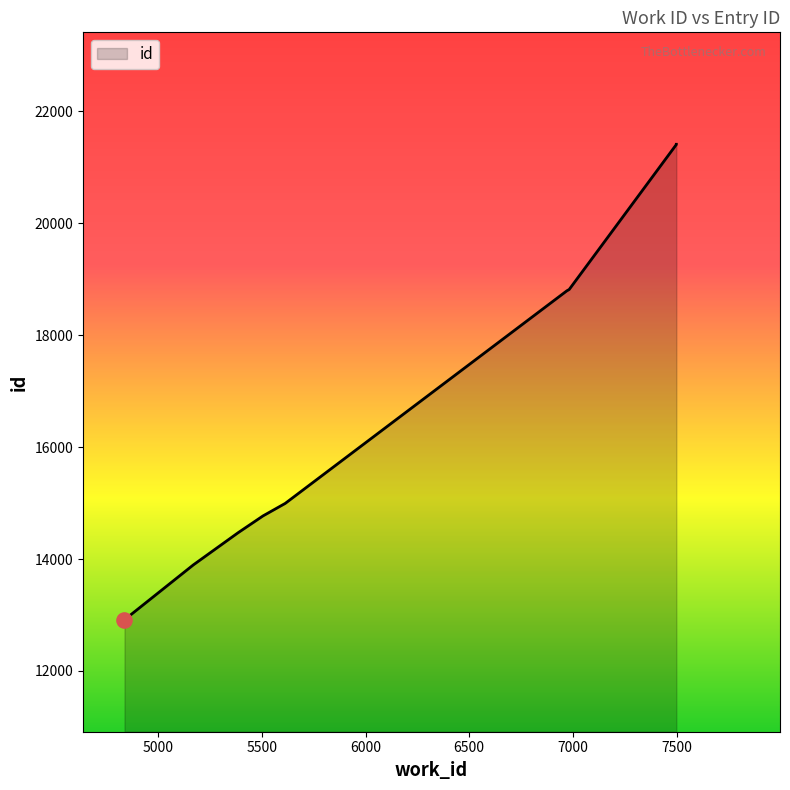

What is the change in value from 5505 to 5598?

+194